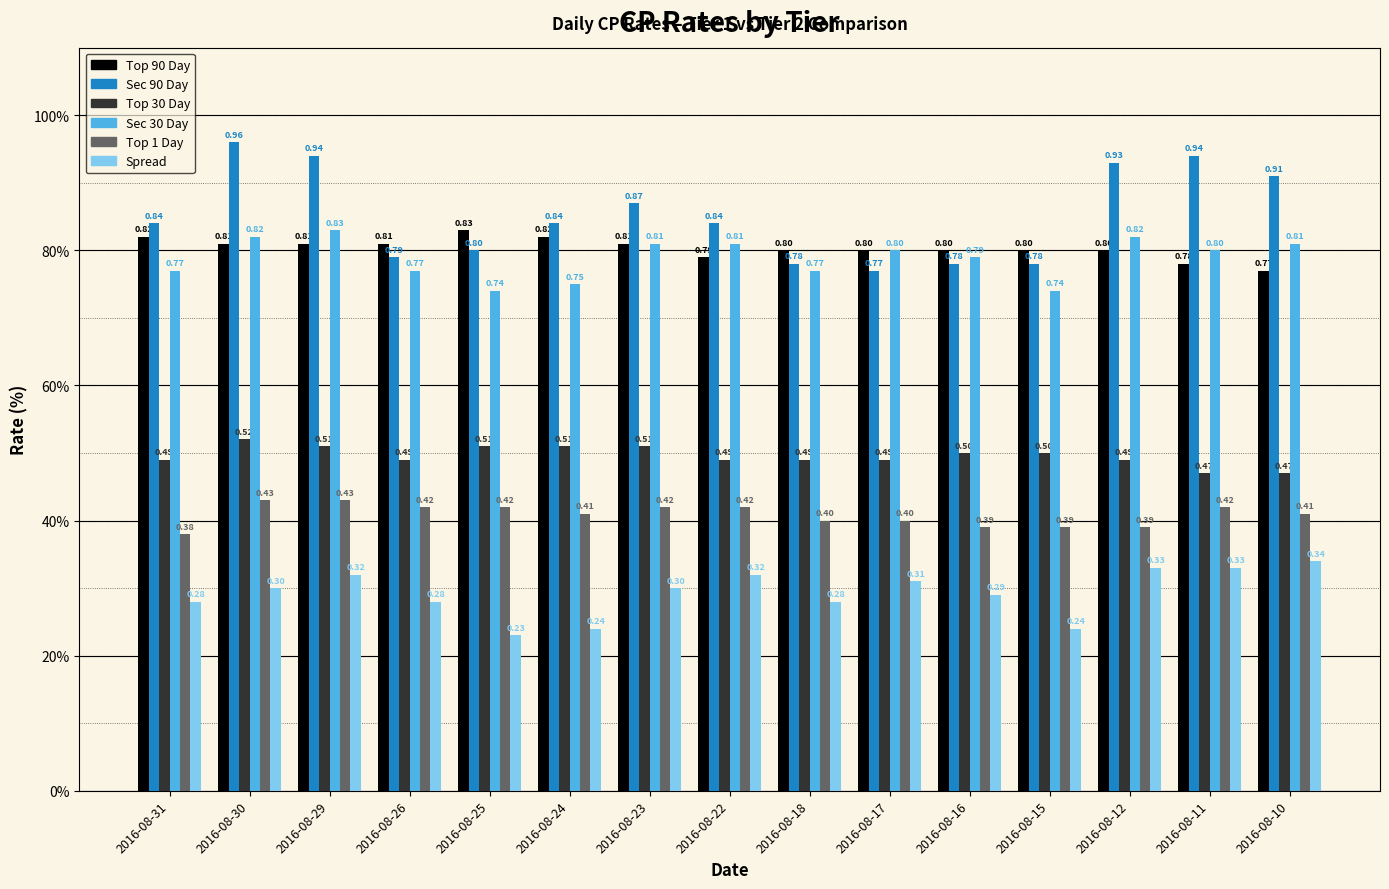

At 2016-08-31, list the series in order from smallest to largest.

Spread, Top 1 Day, Top 30 Day, Sec 30 Day, Top 90 Day, Sec 90 Day